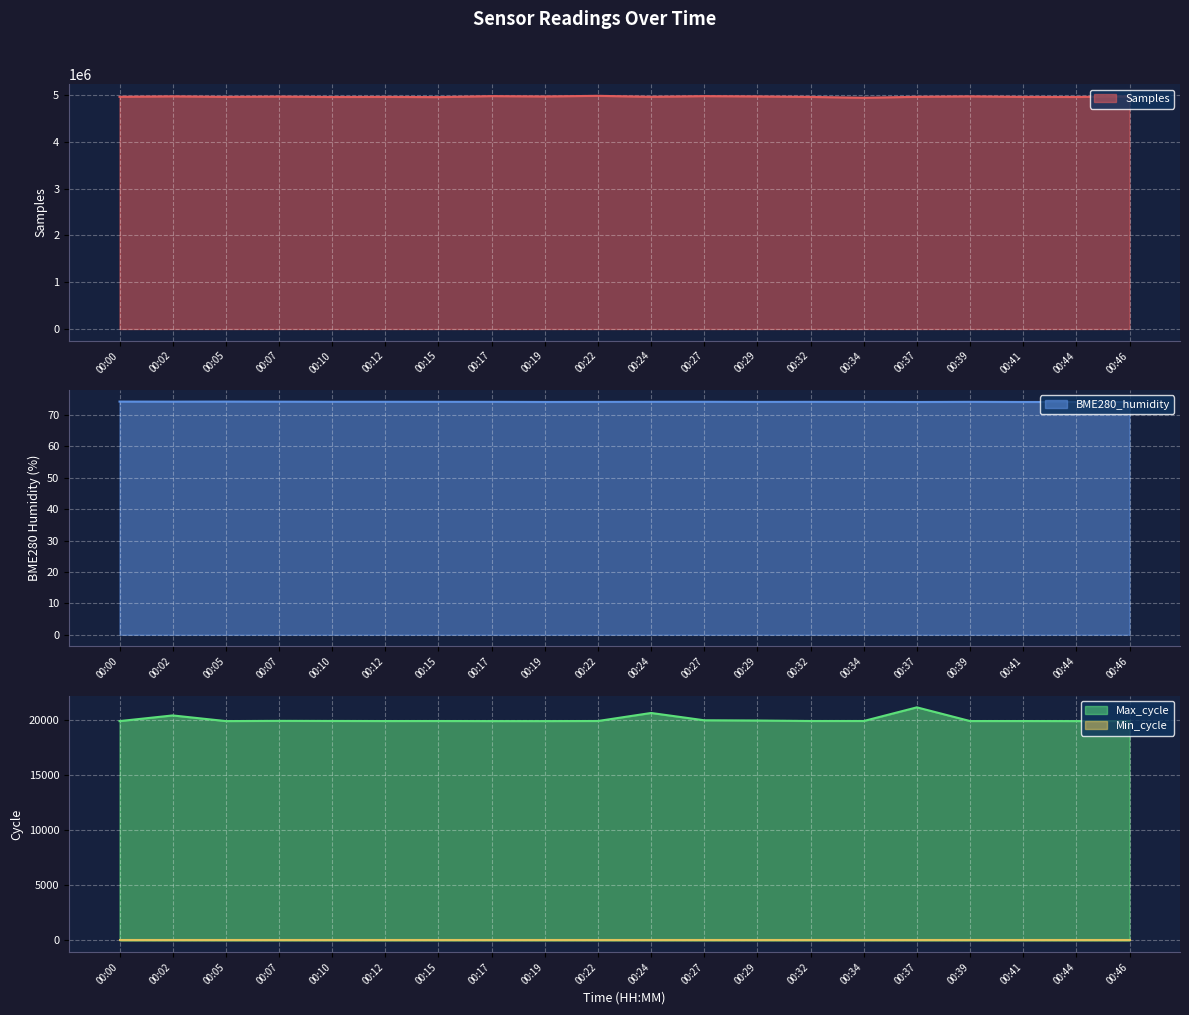

At which category does Max_cycle reach its first local valley?

00:05